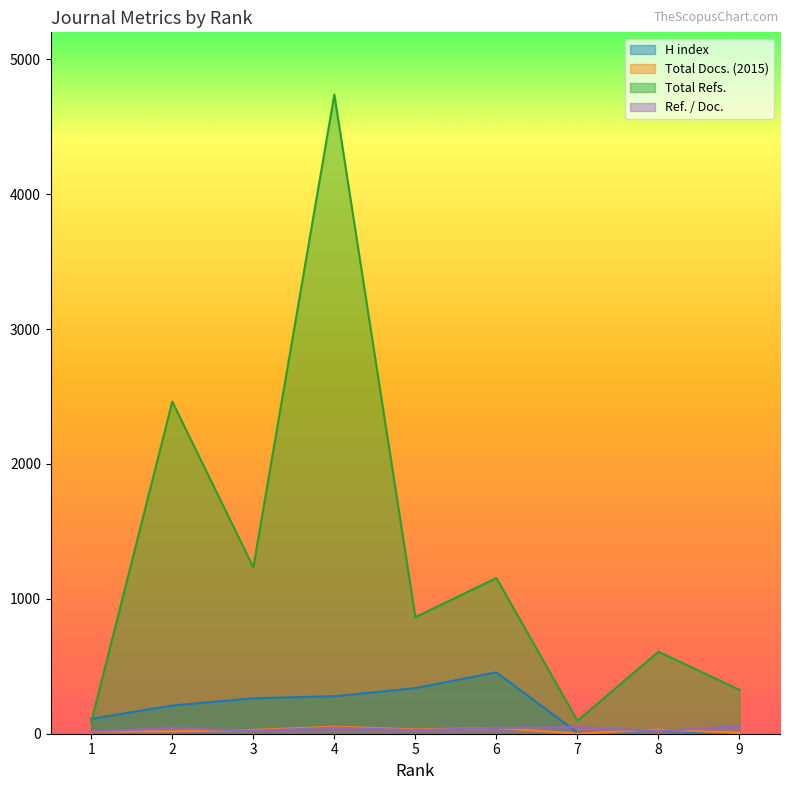

What is the smallest value displayed?

1.0